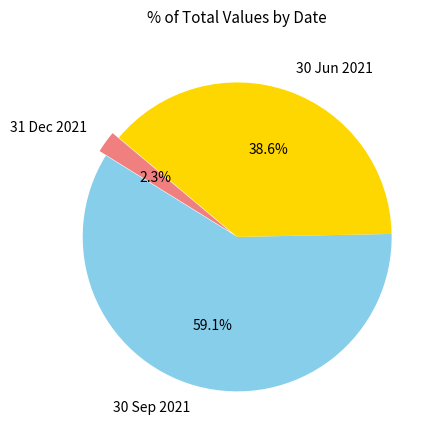

To the nearest percent, what portion does 30 Jun 2021 represent?

39%